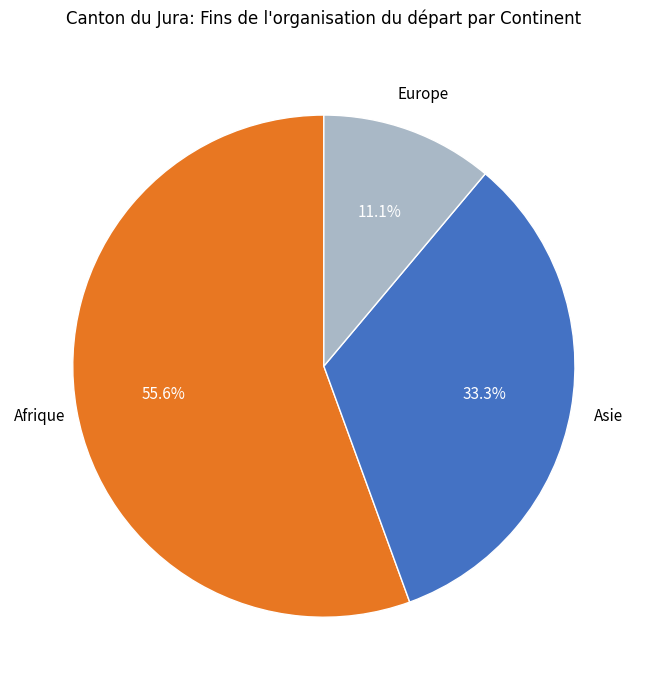

Is there a majority slice in this chart?

Yes